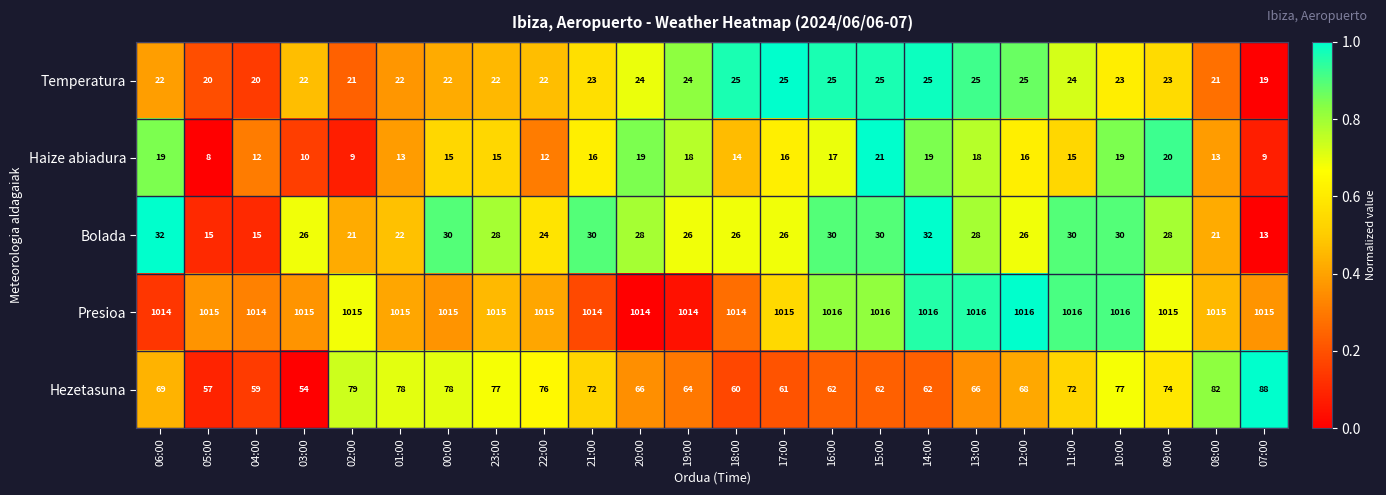

How many distinct data groups are displayed?

5